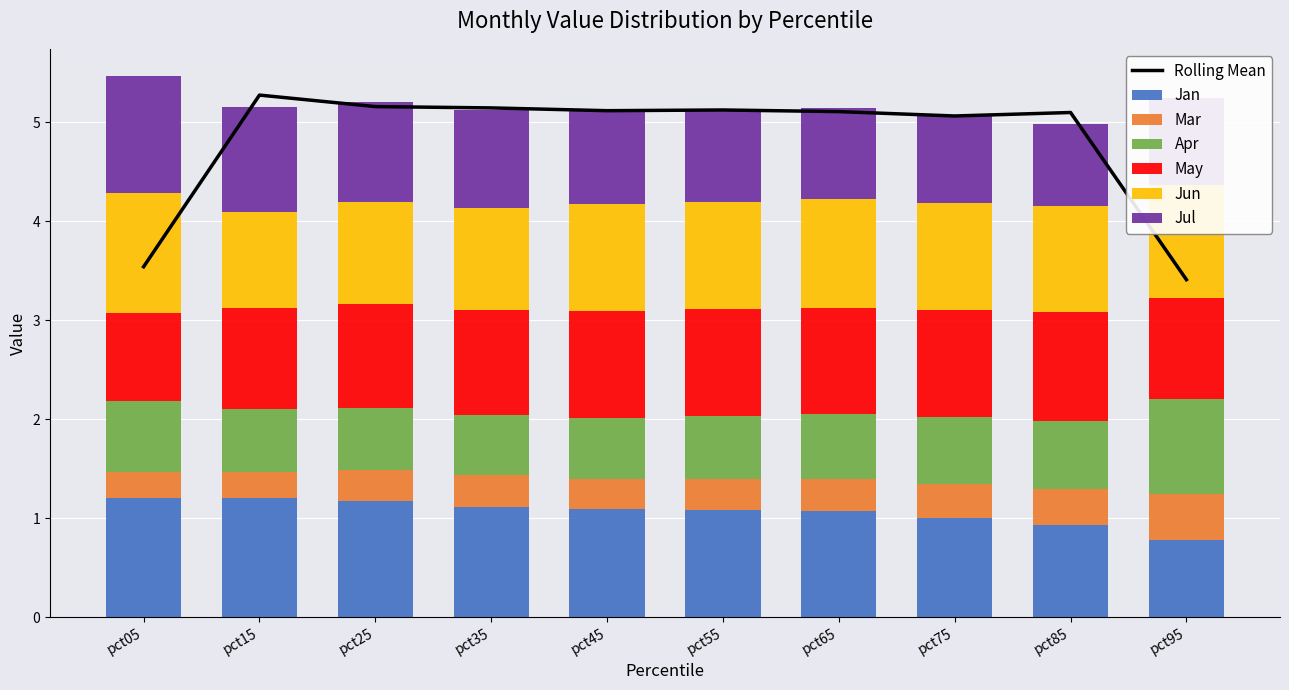

The value of Mar at pct25 is 0.3. True or false?

True